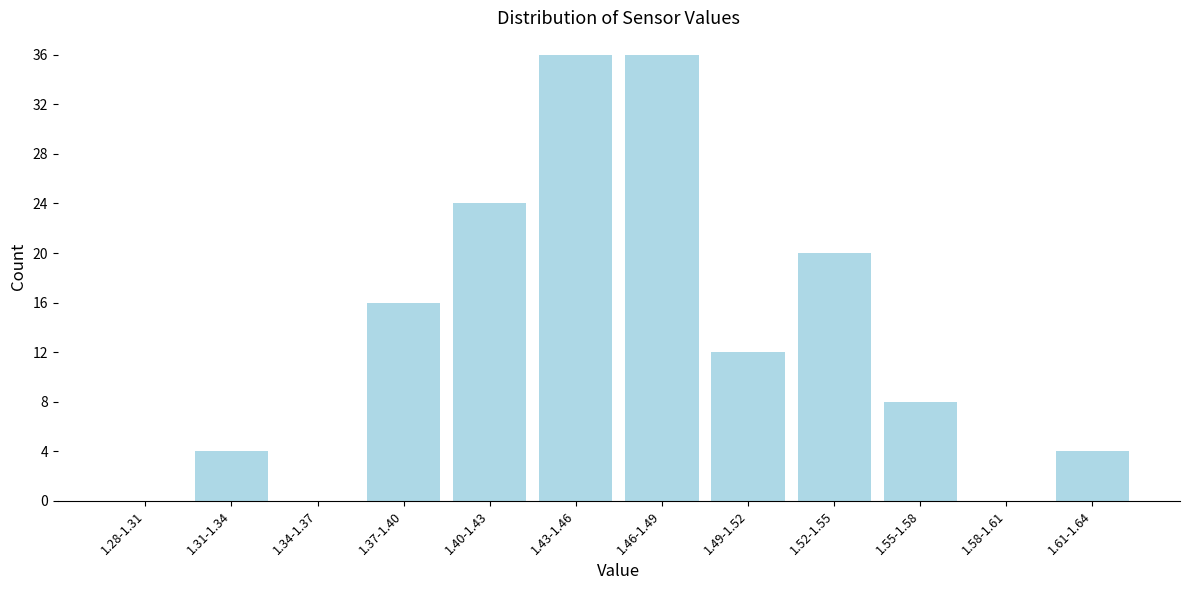

Reading left to right, extract all data points from this chart.

1.28-1.31=0	1.31-1.34=4	1.34-1.37=0	1.37-1.40=16	1.40-1.43=24	1.43-1.46=36	1.46-1.49=36	1.49-1.52=12	1.52-1.55=20	1.55-1.58=8	1.58-1.61=0	1.61-1.64=4